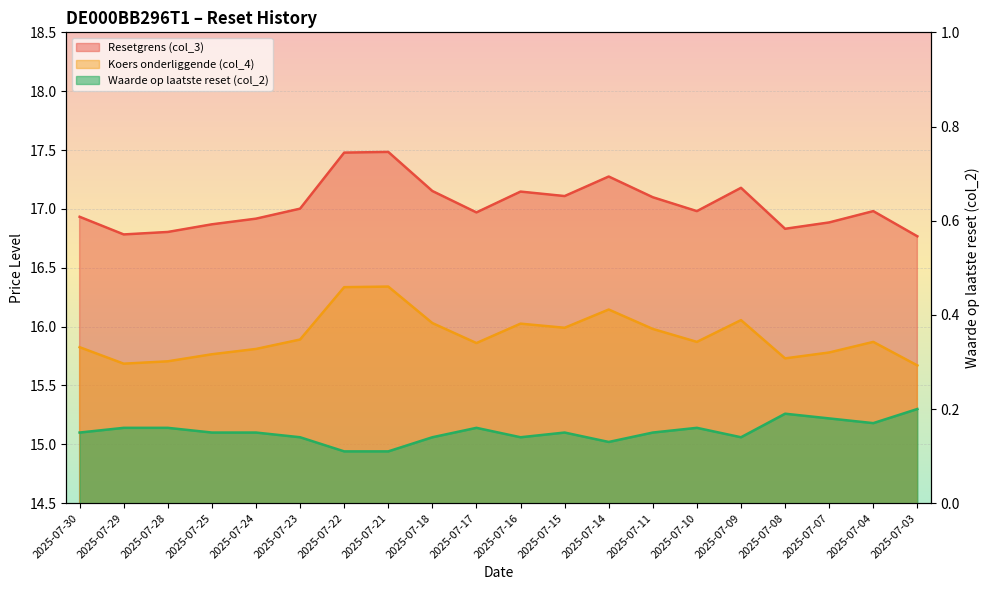

How many lines are shown in the chart?

3